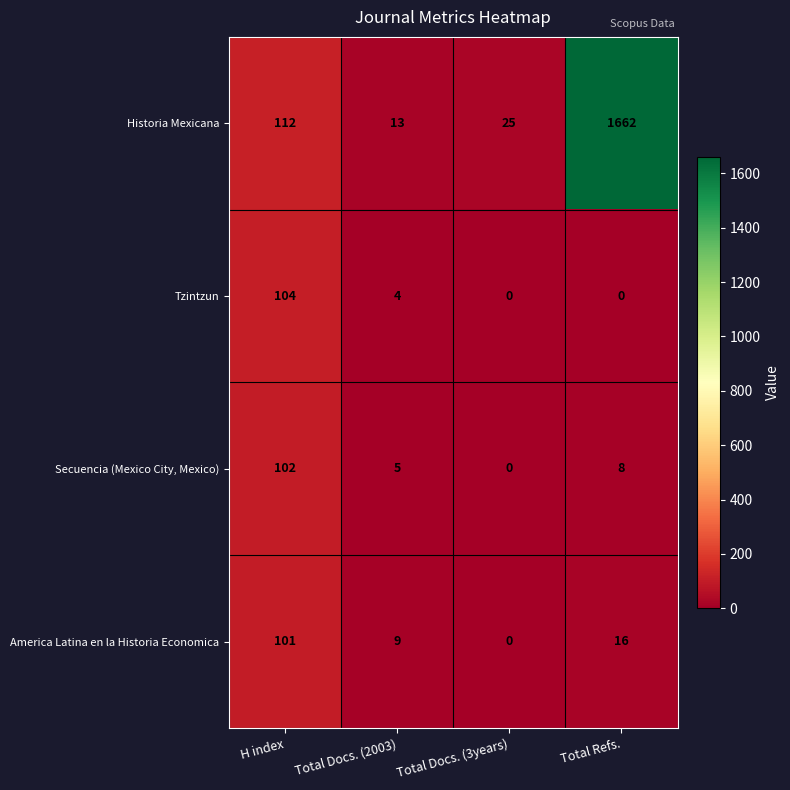

How many values in the America Latina en la Historia Economica series are below 16?

2